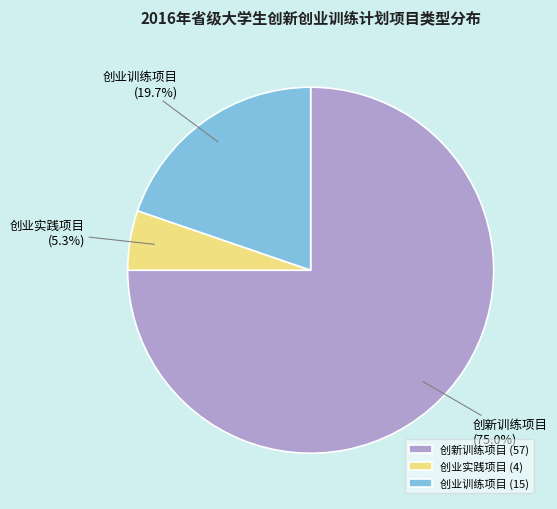

Which has a higher value, 创业训练项目 or 创新训练项目?

创新训练项目